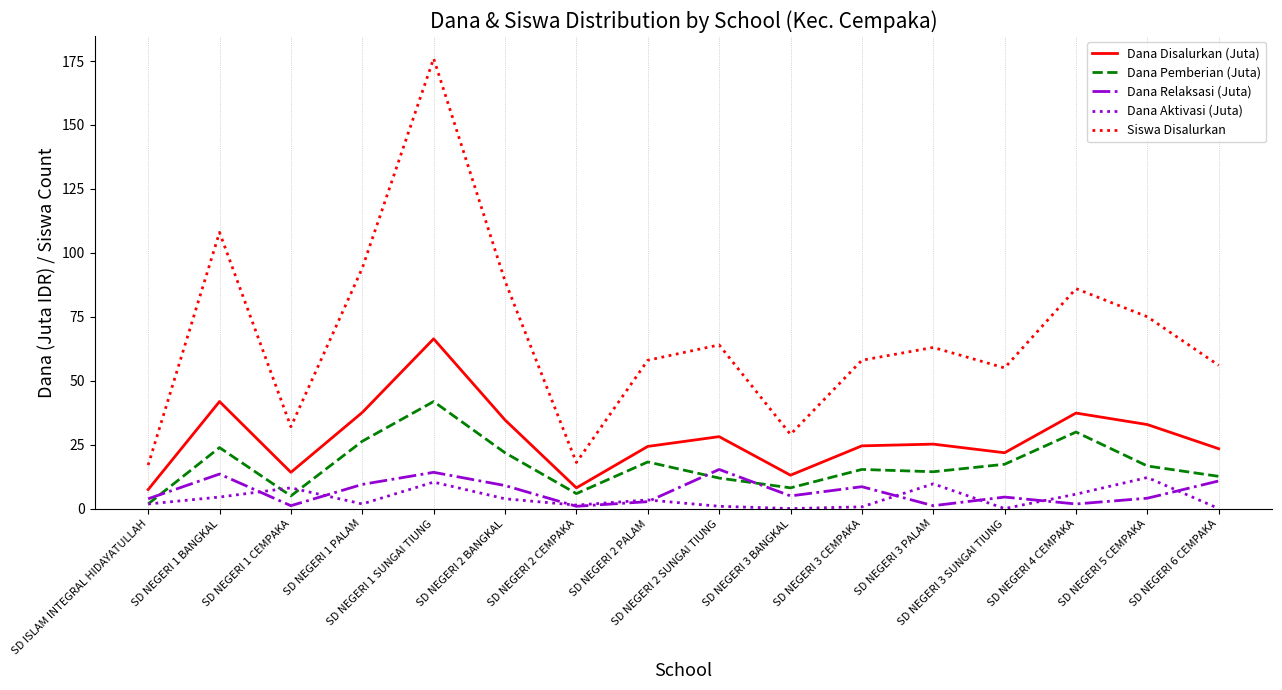

True or false: Dana Aktivasi (Juta) and Dana Disalurkan (Juta) intersect in this chart.

False